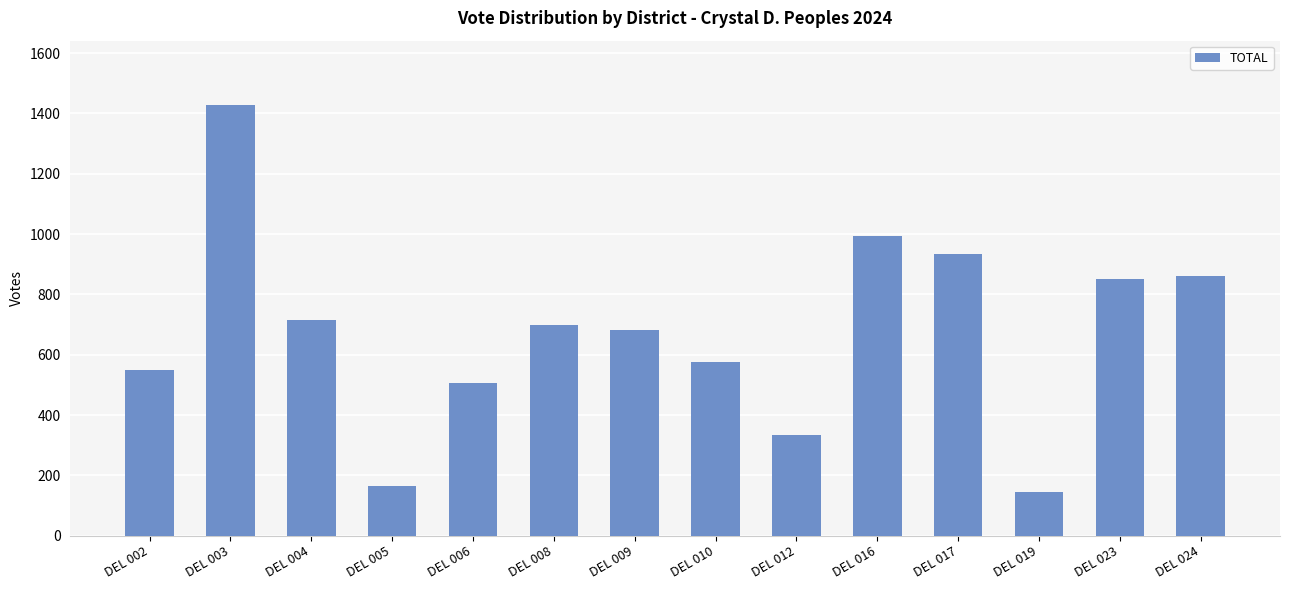

What is the value of the 10th bar from the left?

995